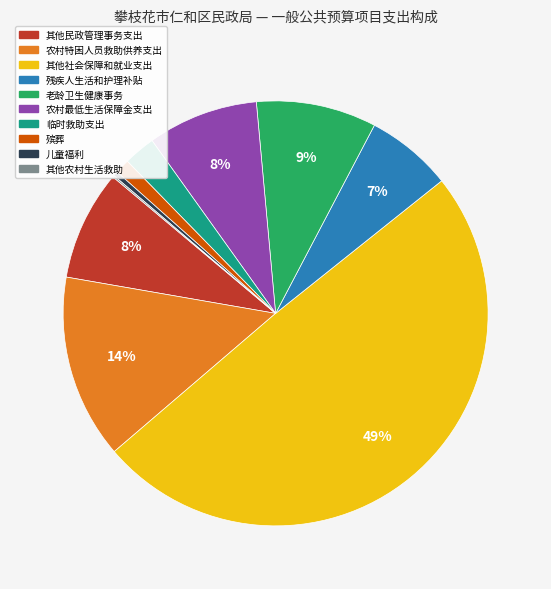

To the nearest percent, what is the combined percentage of 其他社会保障和就业支出 and 其他民政管理事务支出?

58%